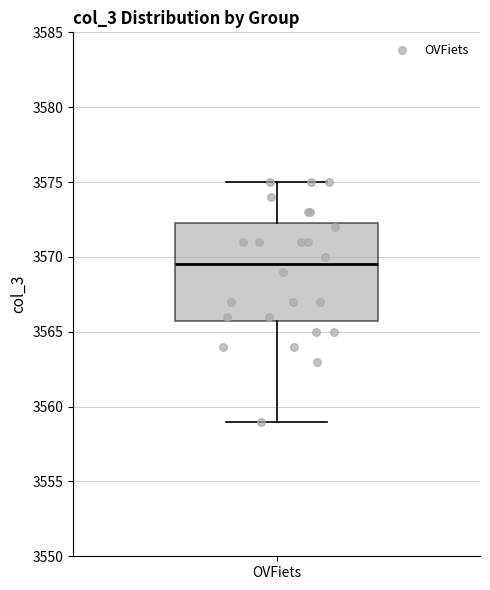

Where does the upper whisker of the box for OVFiets end on the y-axis? The values are not printed on the chart, so give them approximately, as read against the axis.

3575.0